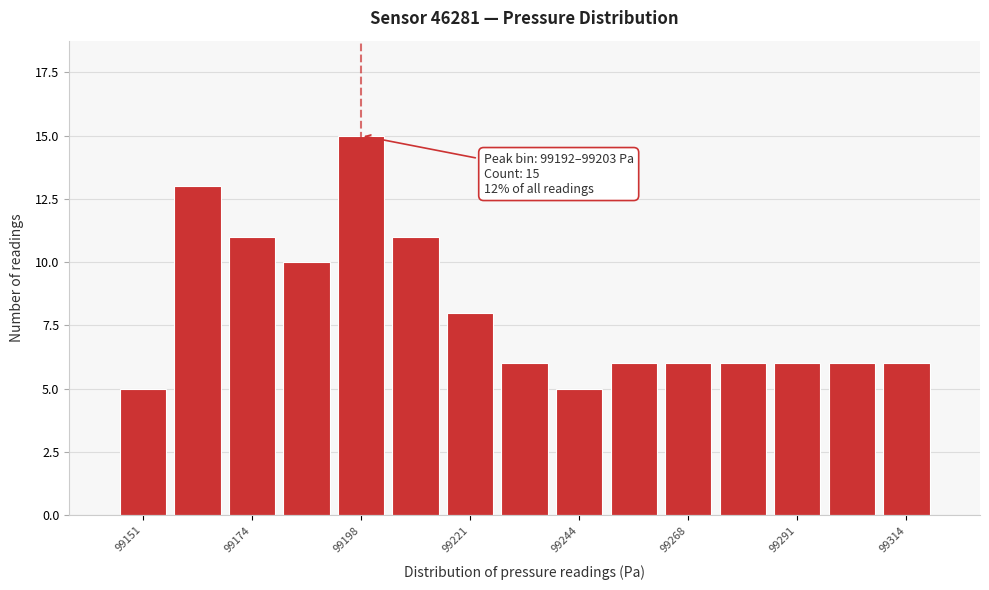

Read against the x-axis, roughly where is the centre of the tallest bar?

99200